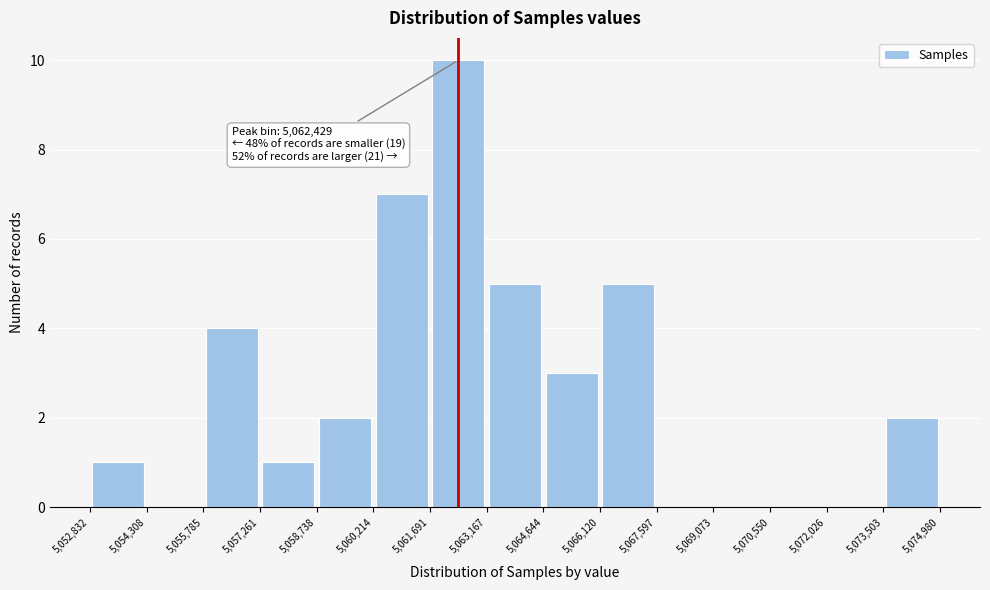

Which range on the x-axis has the tallest bar?

5,061,691 to 5,063,167